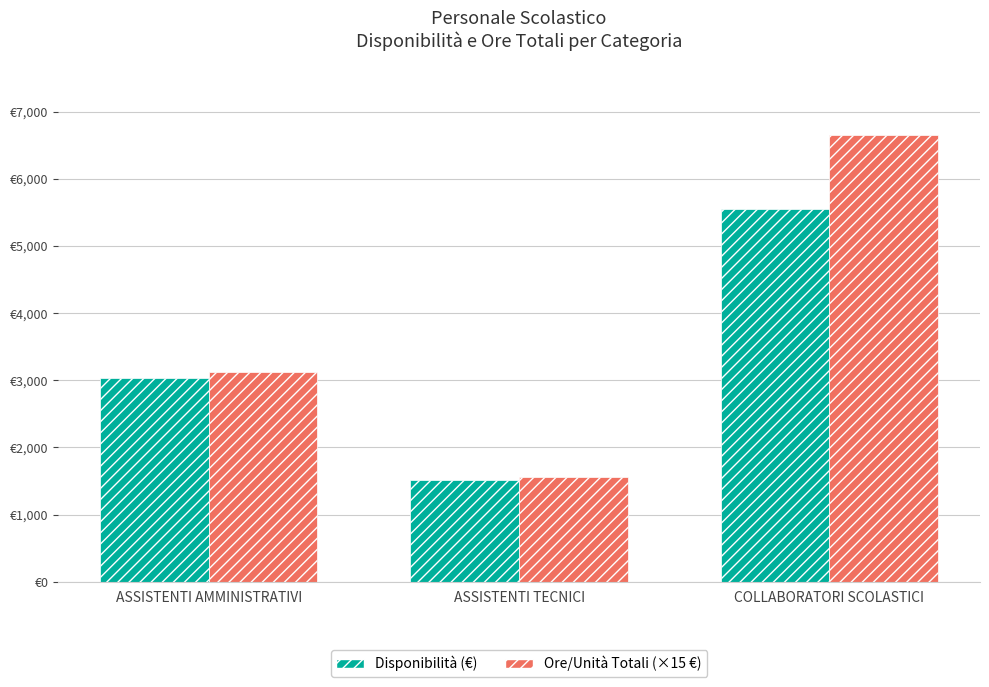

Reading left to right, what are all the values shown in this chart?

Disponibilità (€): ASSISTENTI AMMINISTRATIVI=3030.1	ASSISTENTI TECNICI=1515.0	COLLABORATORI SCOLASTICI=5555.1
Ore/Unità Totali (×15 €): ASSISTENTI AMMINISTRATIVI=3120.0	ASSISTENTI TECNICI=1560.0	COLLABORATORI SCOLASTICI=6660.0